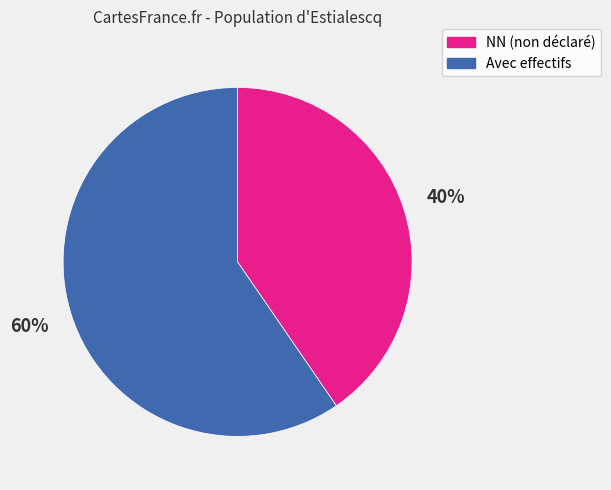

To the nearest percent, what is the average slice percentage?

50%